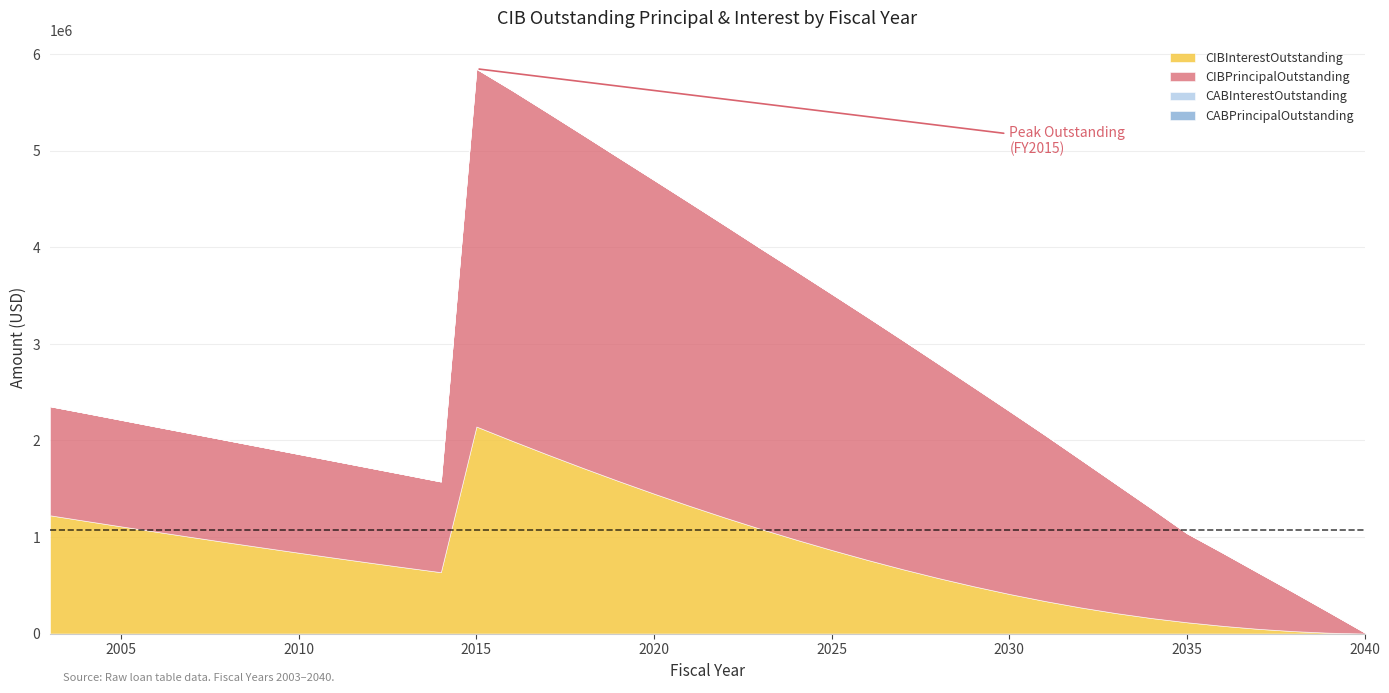

Between 2021 and 2031, which is larger?

2021